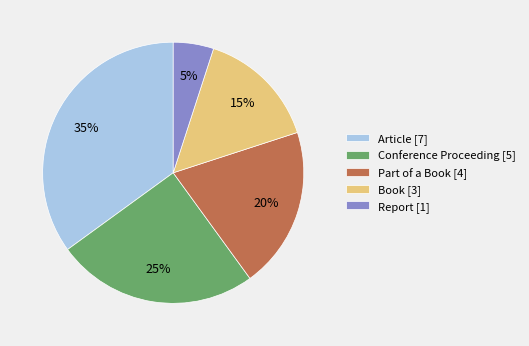

Is it true that Part of a Book is 31% of the pie?

False